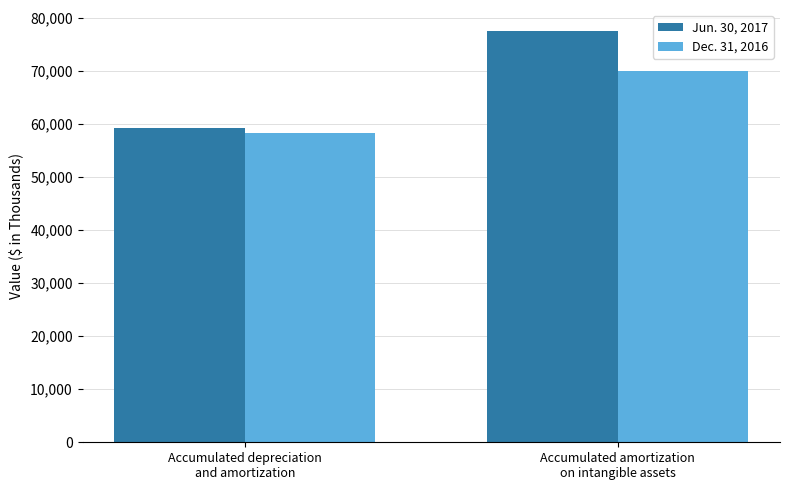

How many bars are there in each group?

2